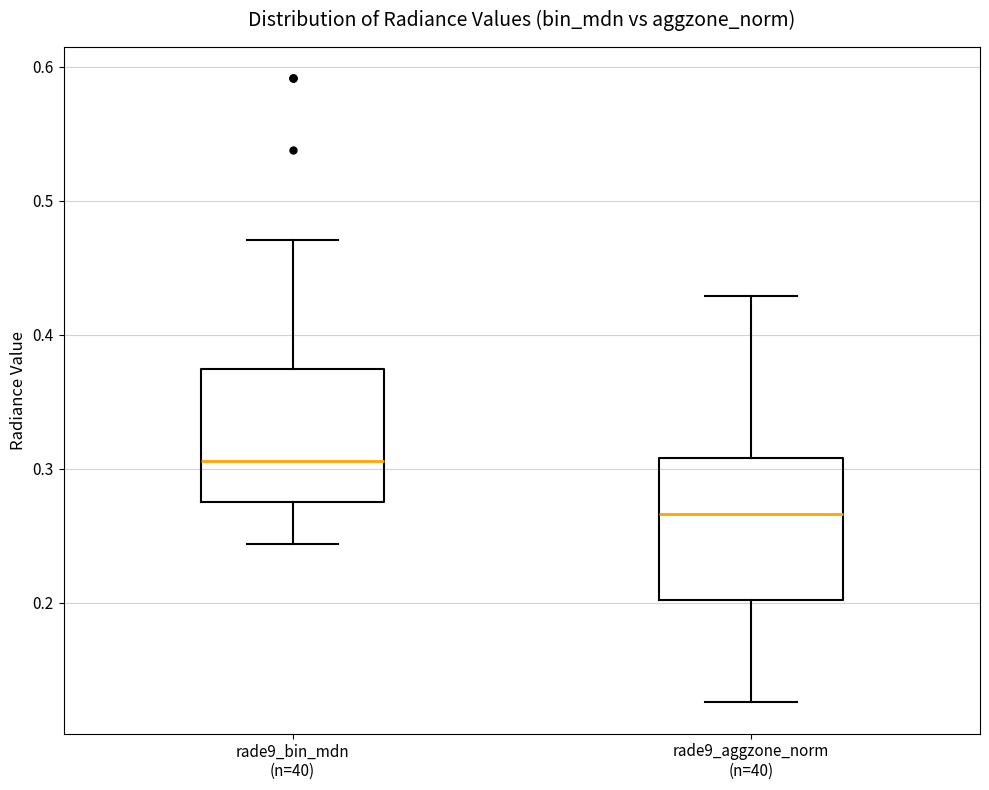

Where does the median line of the box for rade9_bin_mdn (n=40) sit on the y-axis? The values are not printed on the chart, so give them approximately, as read against the axis.

0.31